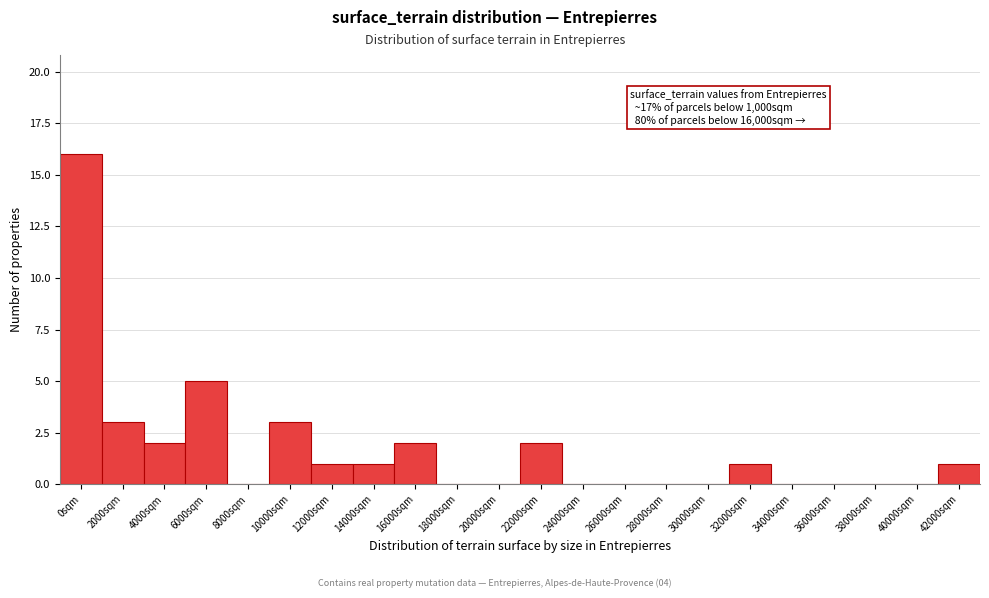

Reading right to left, list all the values displayed in this chart.

42000sqm=1	40000sqm=0	38000sqm=0	36000sqm=0	34000sqm=0	32000sqm=1	30000sqm=0	28000sqm=0	26000sqm=0	24000sqm=0	22000sqm=2	20000sqm=0	18000sqm=0	16000sqm=2	14000sqm=1	12000sqm=1	10000sqm=3	8000sqm=0	6000sqm=5	4000sqm=2	2000sqm=3	0sqm=16